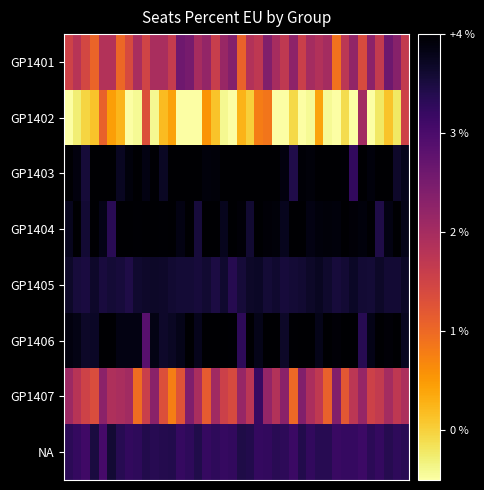

Reading right to left, transcribe all the data shown in this chart.

GP1401: 2.3	1.7	1.4	2.4	1.7	2.6	1.8	2.3	3.1	2.0	2.1	2.0	2.4	1.7	2.3	2.0	1.6	2.3	2.2	2.9	1.6	1.8	2.4	1.8	2.0	1.5	1.4	2.4	2.0	2.1	2.5	2.0	2.6	3.0	2.2	2.2	2.9	2.6	2.2	2.5
GP1402: 2.5	4.2	3.9	4.2	4.8	2.0	5.4	4.1	5.4	4.4	3.6	4.4	5.0	4.1	5.3	4.8	3.1	3.2	4.0	3.7	4.9	4.4	3.9	3.4	4.9	5.0	4.6	3.6	3.8	4.4	2.7	4.4	5.0	3.7	3.5	2.9	3.9	4.0	4.3	4.7
GP1403: 0.2	0.3	0.0	0.0	0.1	0.0	0.7	0.0	0.0	0.0	0.0	0.1	0.1	0.6	0.1	0.0	0.0	0.0	0.0	0.0	0.0	0.0	0.1	0.1	0.0	0.0	0.0	0.0	0.3	0.0	0.2	0.0	0.1	0.3	0.0	0.0	0.0	0.4	0.1	0.0
GP1404: 0.2	0.0	0.1	0.6	0.0	0.1	0.1	0.0	0.1	0.1	0.1	0.2	0.0	0.0	0.2	0.1	0.1	0.0	0.4	0.1	0.0	0.2	0.0	0.0	0.5	0.0	0.1	0.0	0.0	0.0	0.0	0.0	0.0	0.0	0.7	0.2	0.0	0.4	0.0	0.2
GP1405: 0.3	0.4	0.4	0.3	0.4	0.4	0.3	0.4	0.5	0.4	0.3	0.3	0.4	0.4	0.5	0.4	0.4	0.3	0.3	0.5	0.6	0.4	0.5	0.4	0.5	0.4	0.4	0.4	0.3	0.3	0.3	0.4	0.6	0.5	0.4	0.5	0.3	0.5	0.5	0.3
GP1406: 0.3	0.0	0.1	0.0	0.2	0.6	0.0	0.0	0.1	0.0	0.2	0.0	0.0	0.0	0.3	0.0	0.0	0.2	0.0	0.7	0.0	0.0	0.0	0.0	0.2	0.0	0.2	0.3	0.3	0.2	1.2	0.2	0.2	0.2	0.0	0.0	0.3	0.3	0.2	0.1
GP1407: 2.1	2.3	2.0	2.3	2.5	1.8	2.3	2.8	1.6	2.9	2.3	2.1	1.6	3.0	1.7	2.1	1.8	0.8	2.2	1.8	2.6	2.5	1.9	2.8	2.0	1.6	2.7	3.2	2.7	1.7	2.4	3.1	2.0	2.0	2.1	1.7	2.7	2.5	2.2	1.9
NA: 0.7	0.7	0.6	0.8	0.7	0.8	0.8	0.8	0.8	0.6	0.6	0.7	0.6	0.8	0.7	0.7	0.8	0.8	0.6	0.6	0.8	0.8	0.7	0.8	0.6	0.7	0.8	0.6	0.6	0.6	0.6	0.7	0.7	0.6	0.4	1.0	0.5	0.9	0.8	0.7